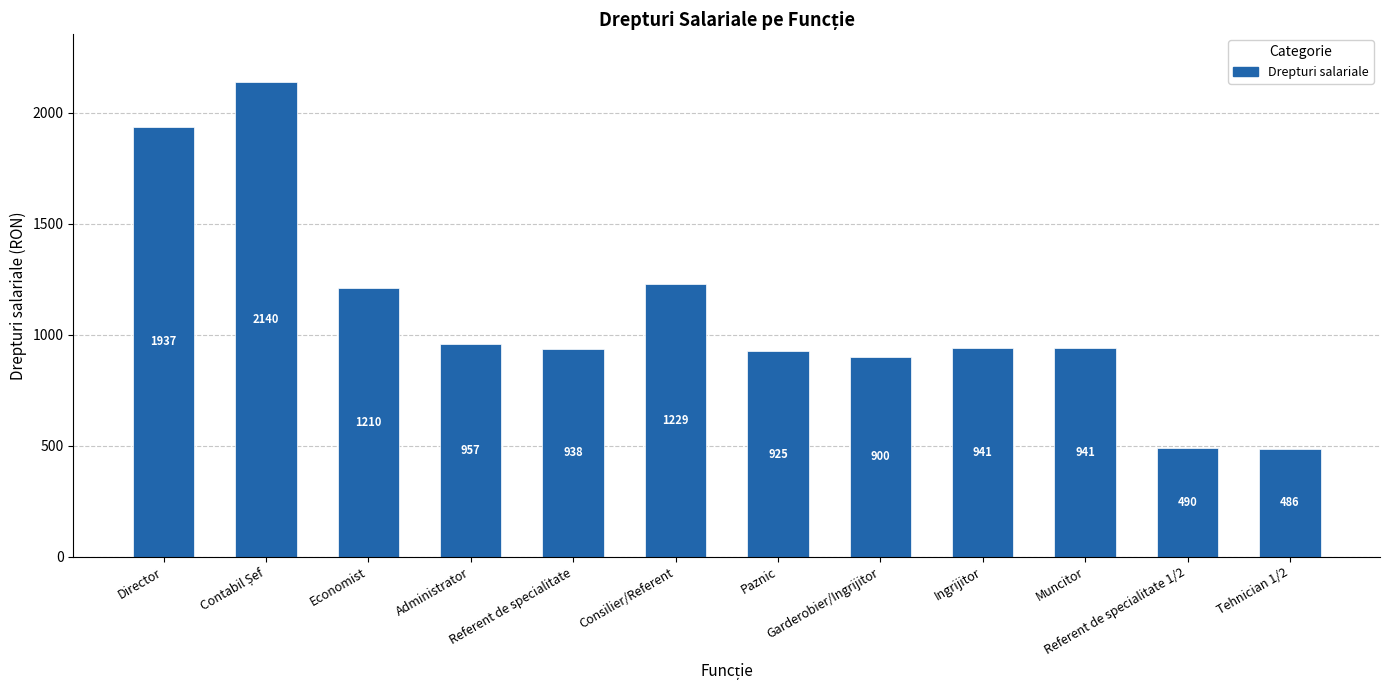

How many data points are less than 941?

5